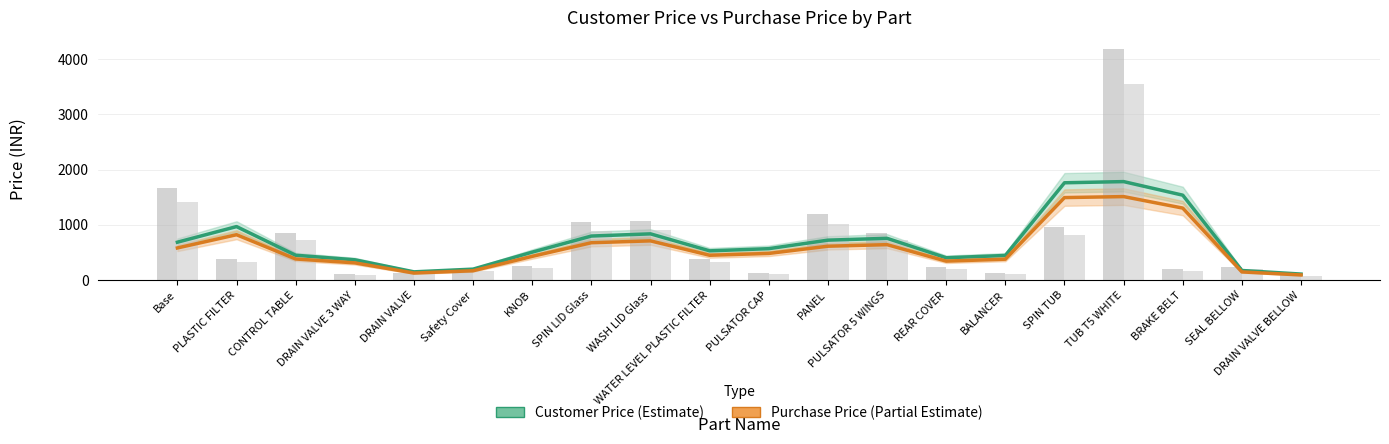

At which category is the sum across all series the highest?

TUB T5 WHITE